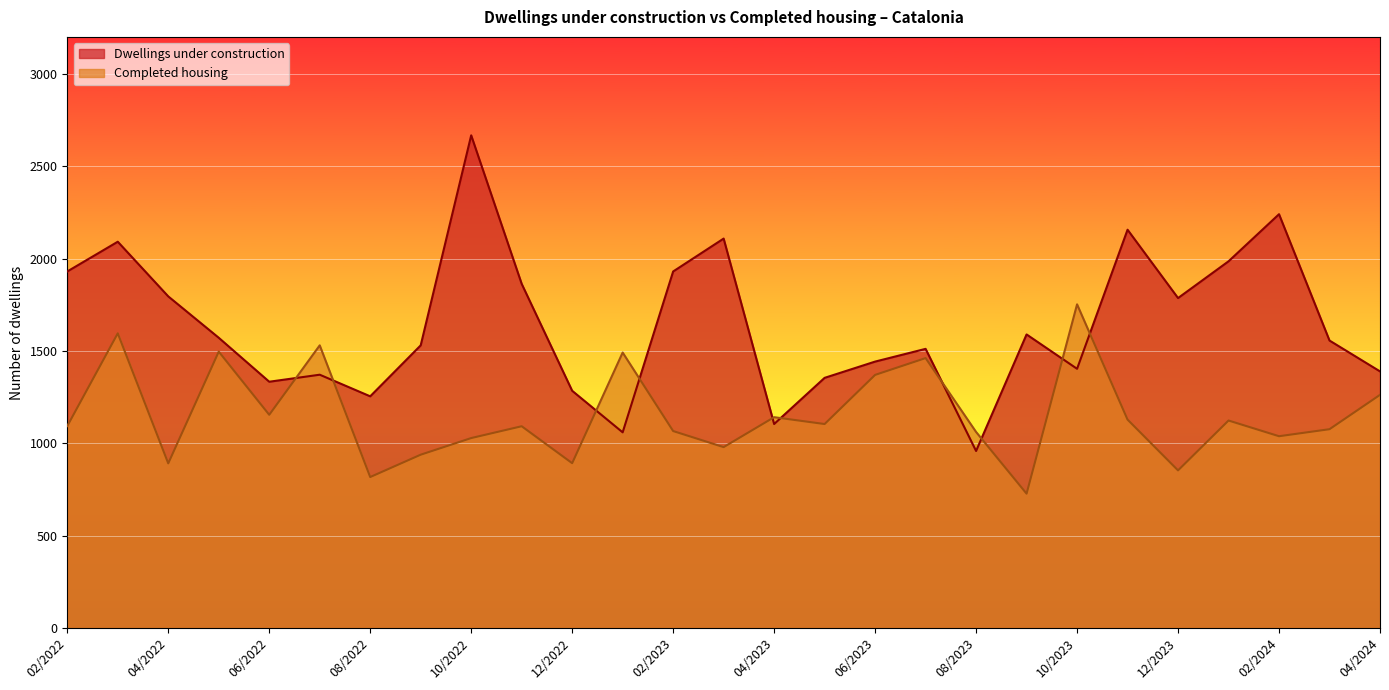

Does the chart display data point markers on the line(s)?

No